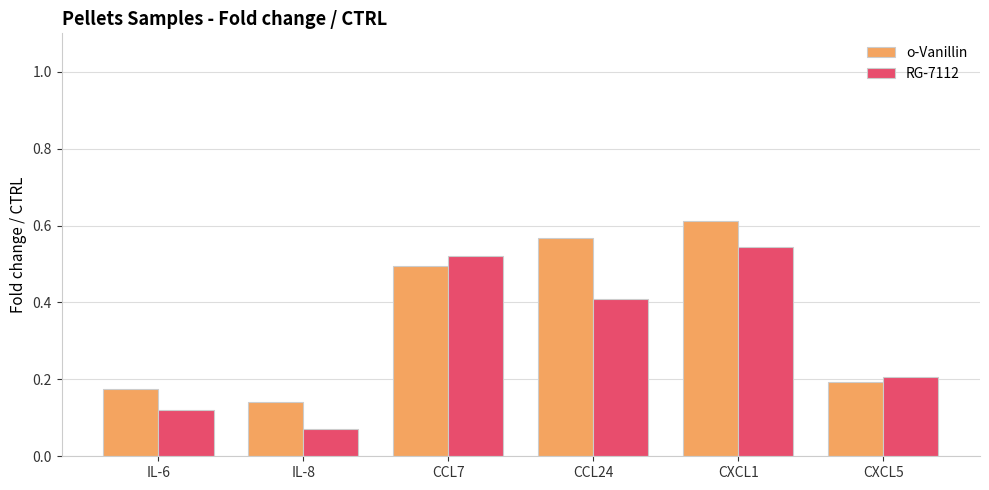

What is the total value across all series at CXCL5?

0.4